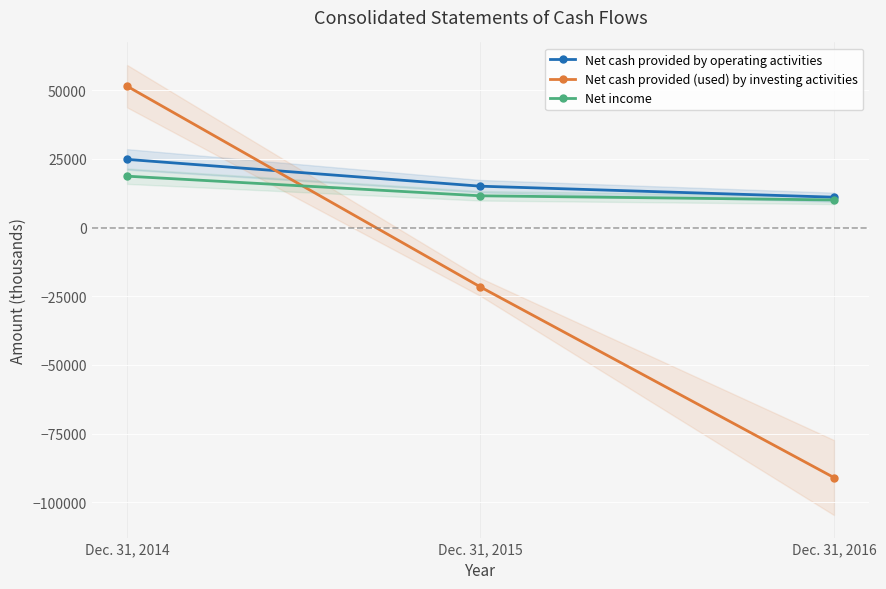

Reading right to left, what are all the values shown in this chart?

Net cash provided by operating activities: Dec. 31, 2016=11040	Dec. 31, 2015=15051	Dec. 31, 2014=24806
Net cash provided (used) by investing activities: Dec. 31, 2016=-90959	Dec. 31, 2015=-21633	Dec. 31, 2014=51442
Net income: Dec. 31, 2016=10051	Dec. 31, 2015=11555	Dec. 31, 2014=18694